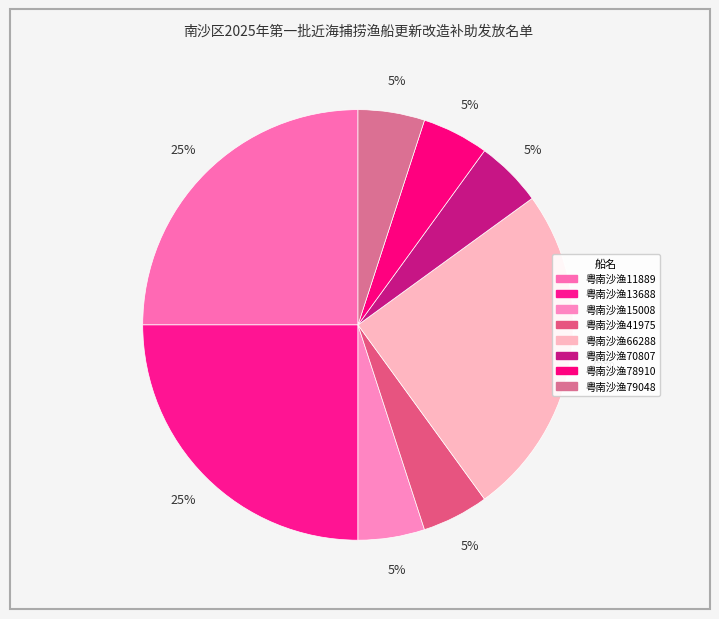

To the nearest percent, what is the difference between the largest and smallest slice percentages?

20%